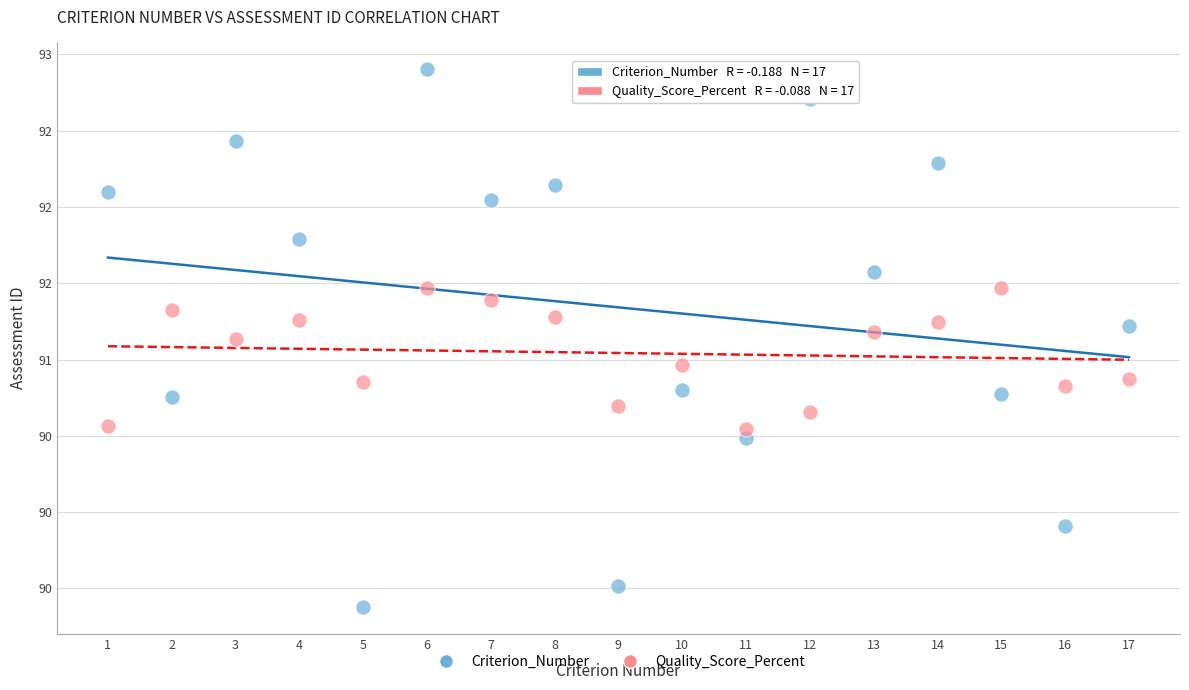

What are all the series names shown in the legend?

Criterion_Number, Quality_Score_Percent